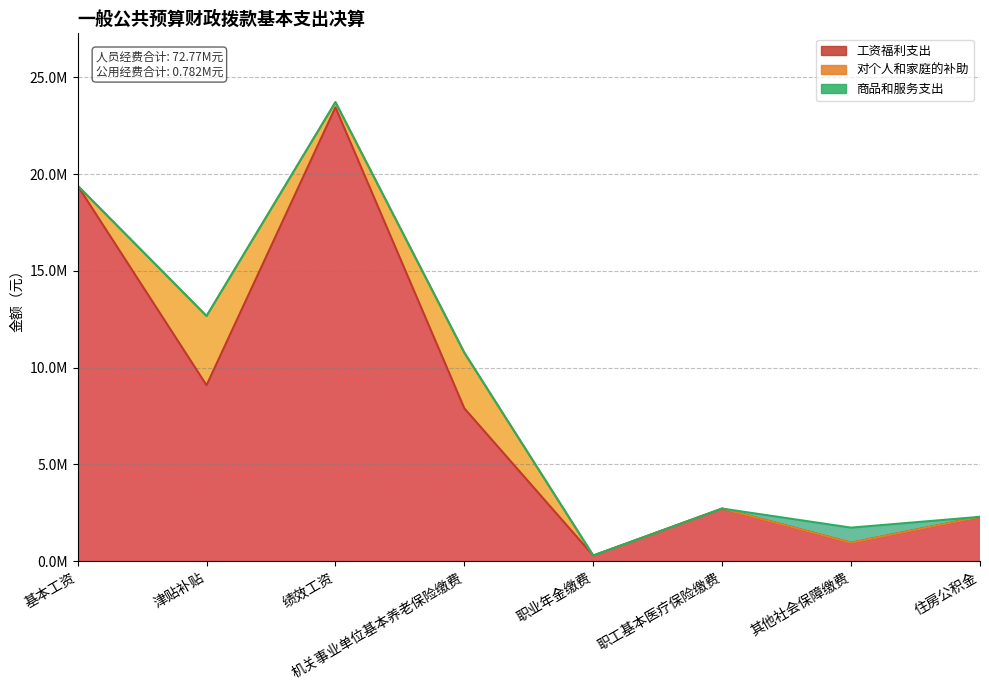

The value of 商品和服务支出 at 基本工资 is -402057.8. True or false?

False